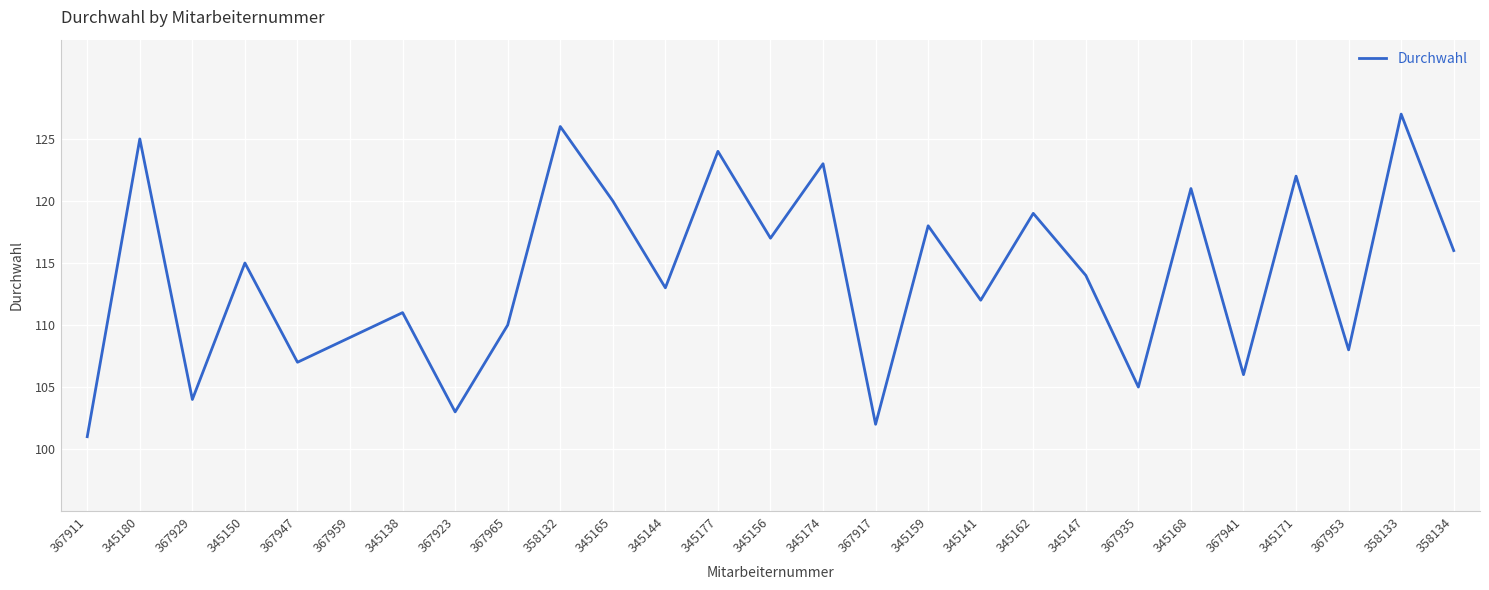

What is the change in value from 367959 to 345177?

+15